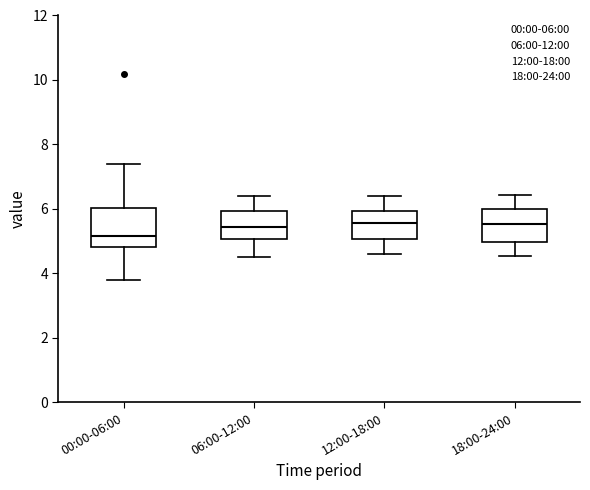

Reading left to right, transcribe this box plot: for each box, give where its median line is, the range the box spans, and where its two whiskers end, as read against the y-axis. The values are not printed on the chart, so give them approximately, as read against the axis.

00:00-06:00: median 5.2, box 4.8 to 6.0, whiskers 3.8 to 7.4
06:00-12:00: median 5.4, box 5.0 to 6.0, whiskers 4.6 to 6.4
12:00-18:00: median 5.6, box 5.0 to 6.0, whiskers 4.6 to 6.4
18:00-24:00: median 5.6, box 5.0 to 6.0, whiskers 4.6 to 6.4